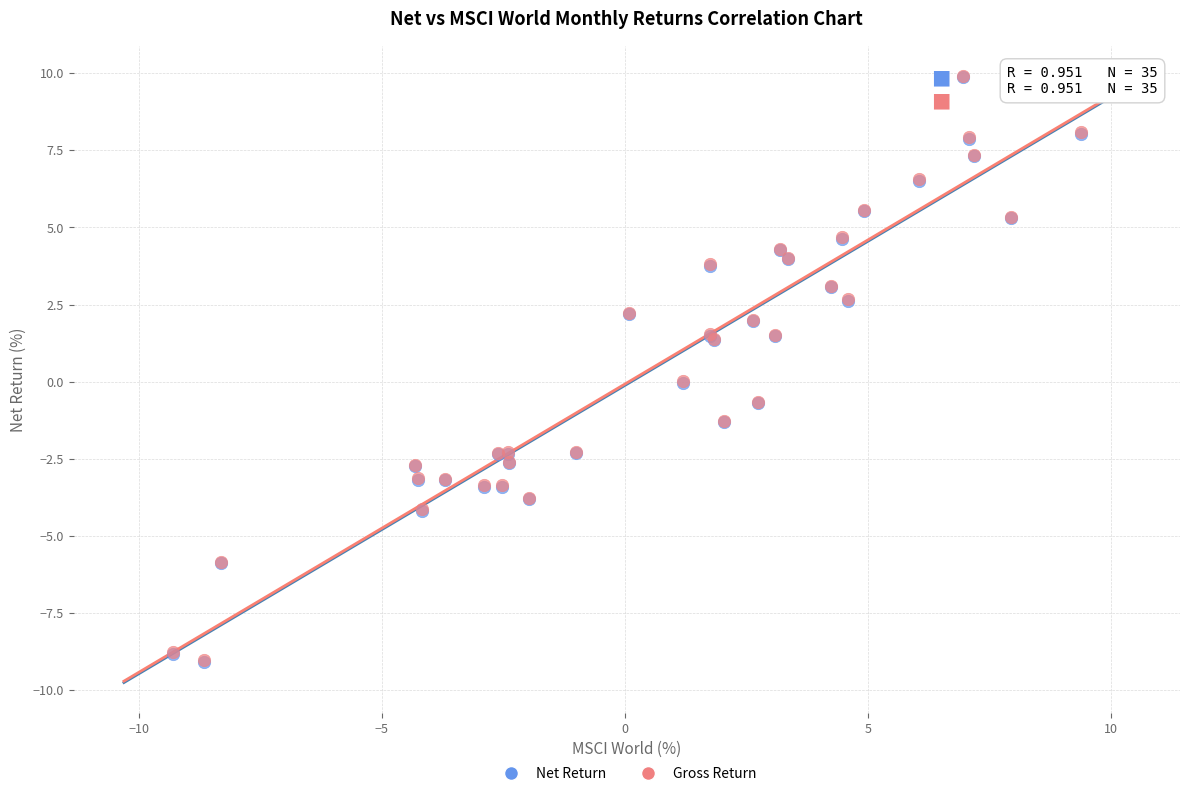

What are all the series names shown in the legend?

Net Return, Gross Return